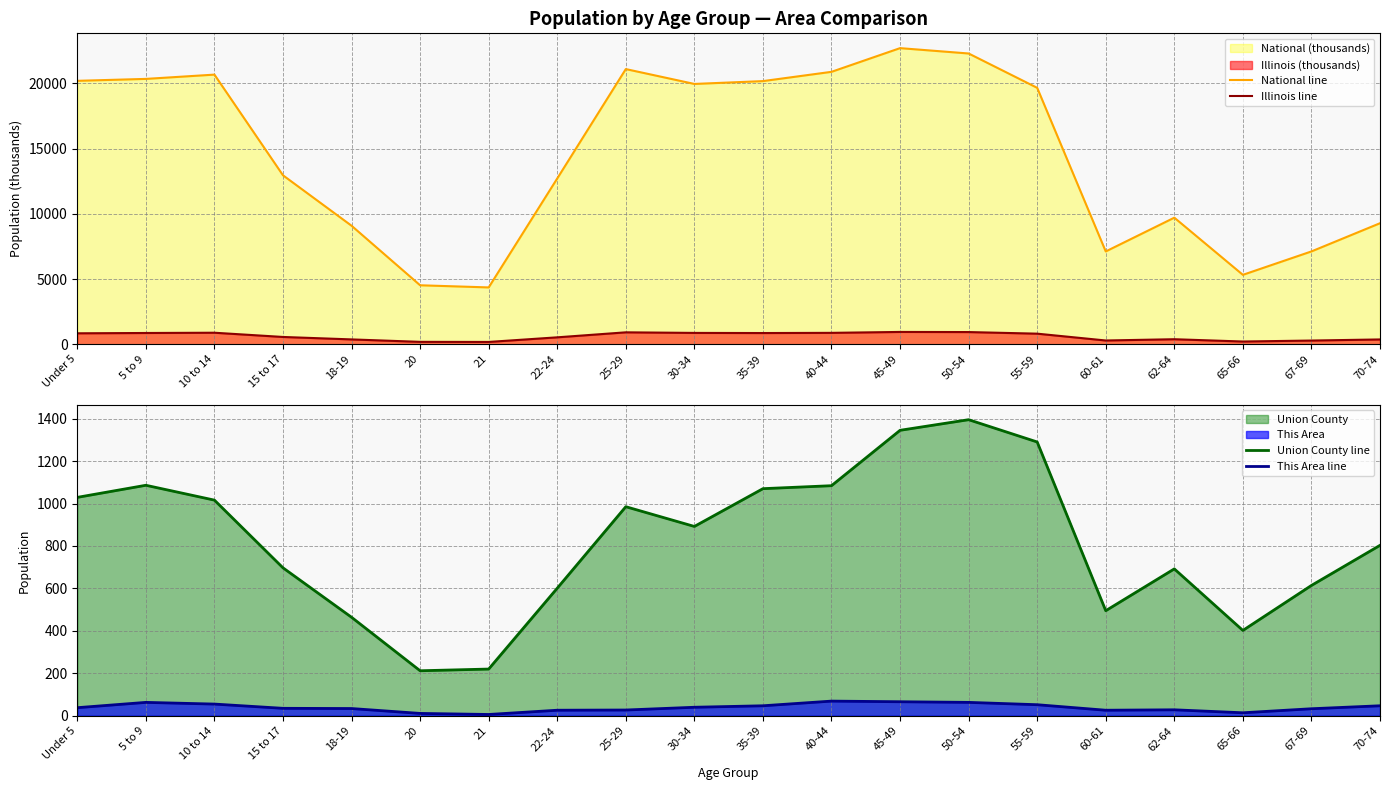

What is the label of the 12th point from the right?

25-29